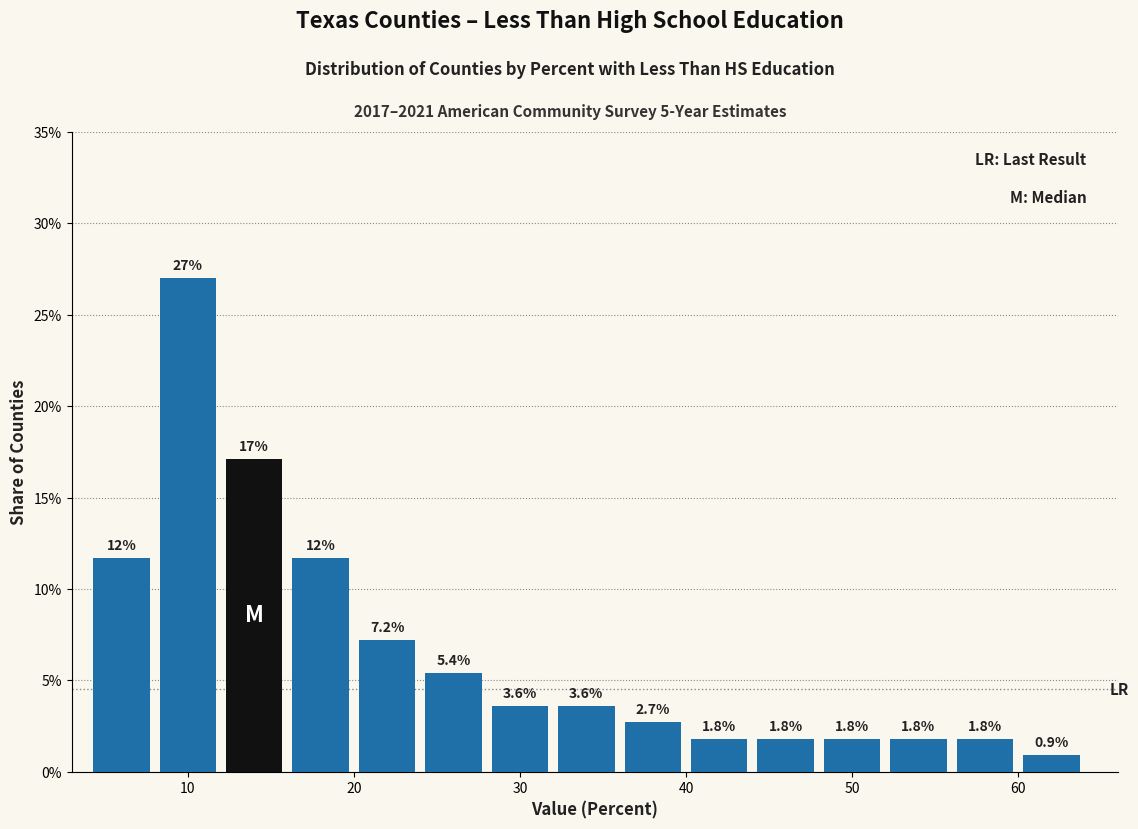

Which range on the x-axis has the tallest bar?

8 to 12